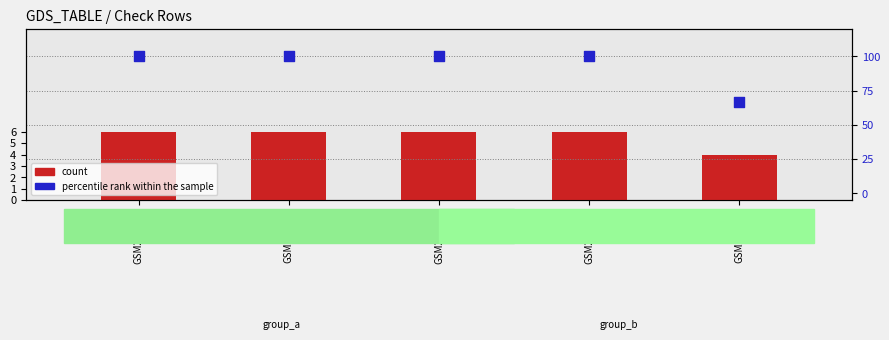

At how many categories does at least one series exceed 86?

4